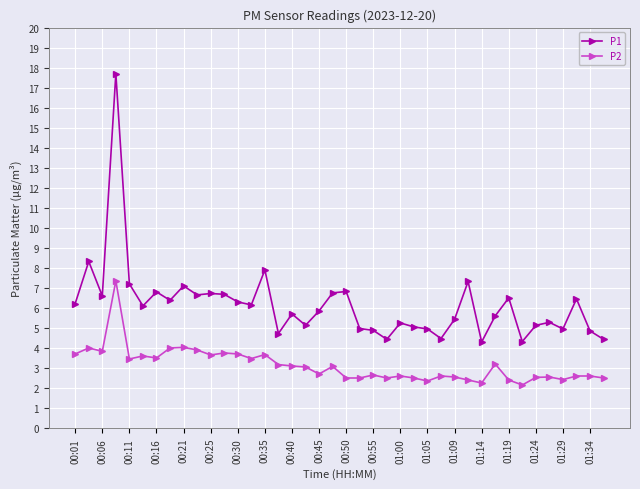

What is the difference between the maximum and minimum values in the P1 series?

13.4